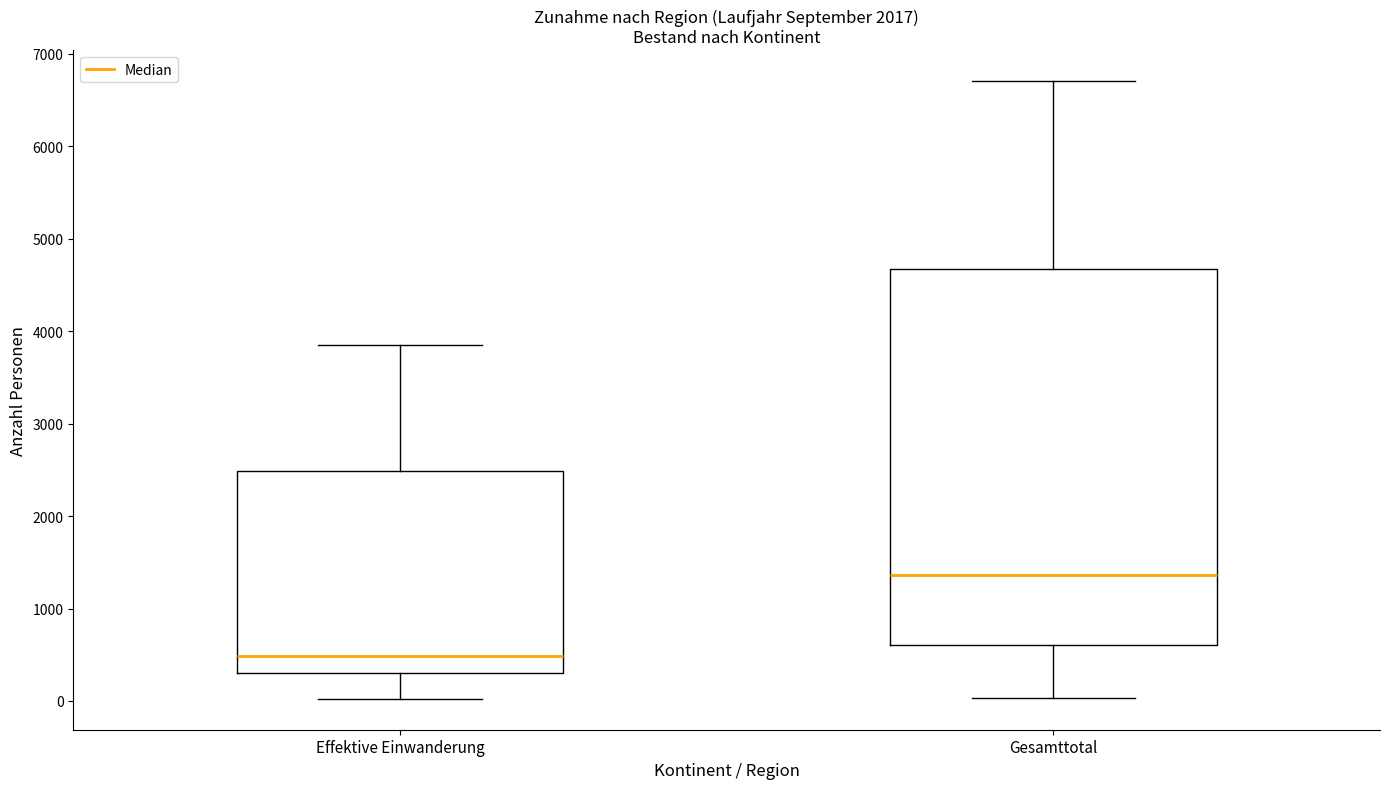

Where does the upper whisker of the box for Effektive Einwanderung end on the y-axis? The values are not printed on the chart, so give them approximately, as read against the axis.

3900